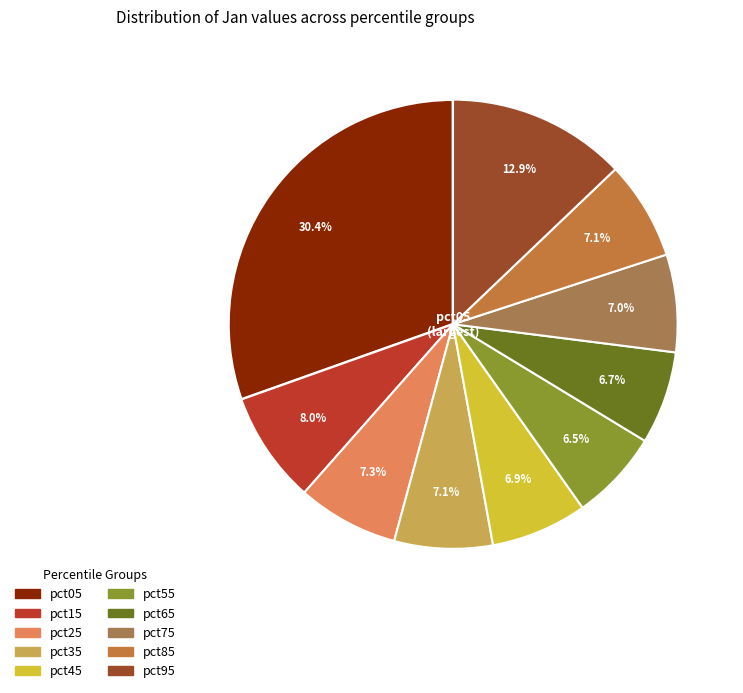

Which category has the smallest portion of the pie?

pct55